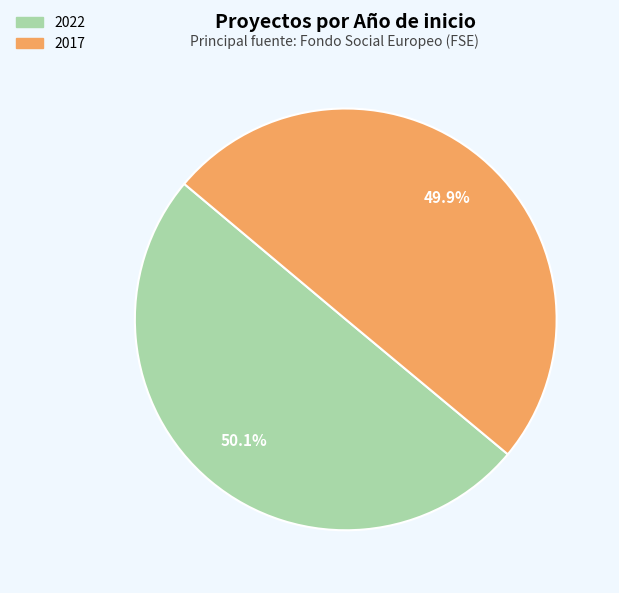

Does any single category account for the majority?

Yes